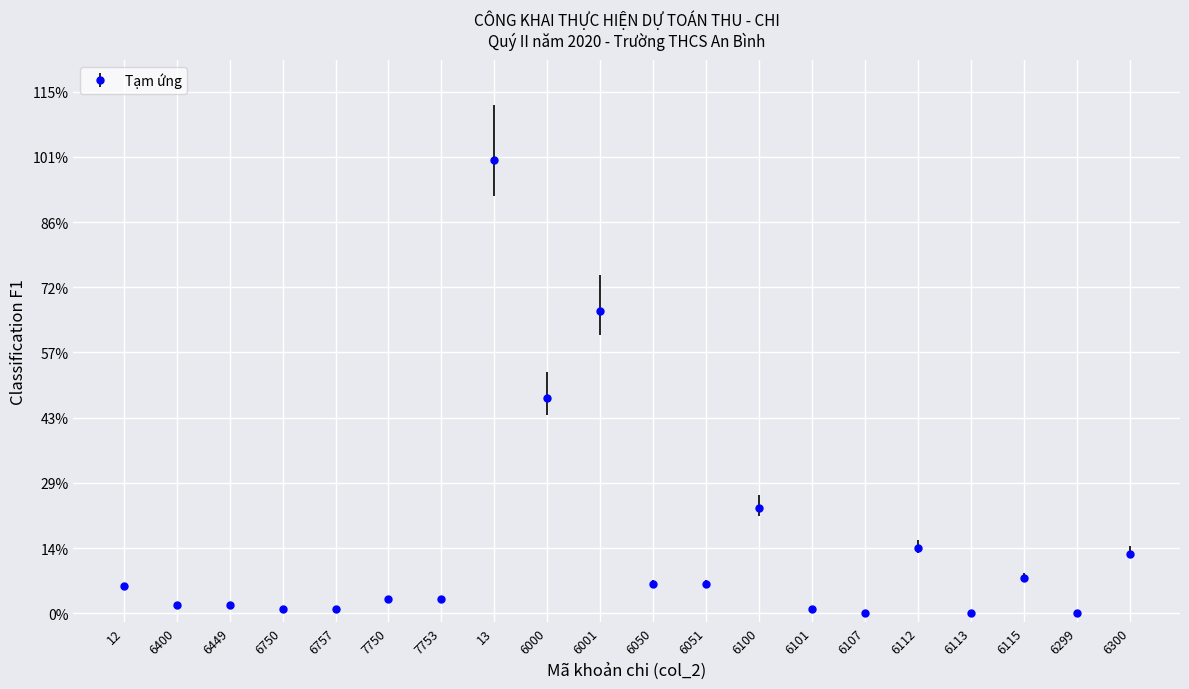

Is this an area chart (filled region under the line)?

No